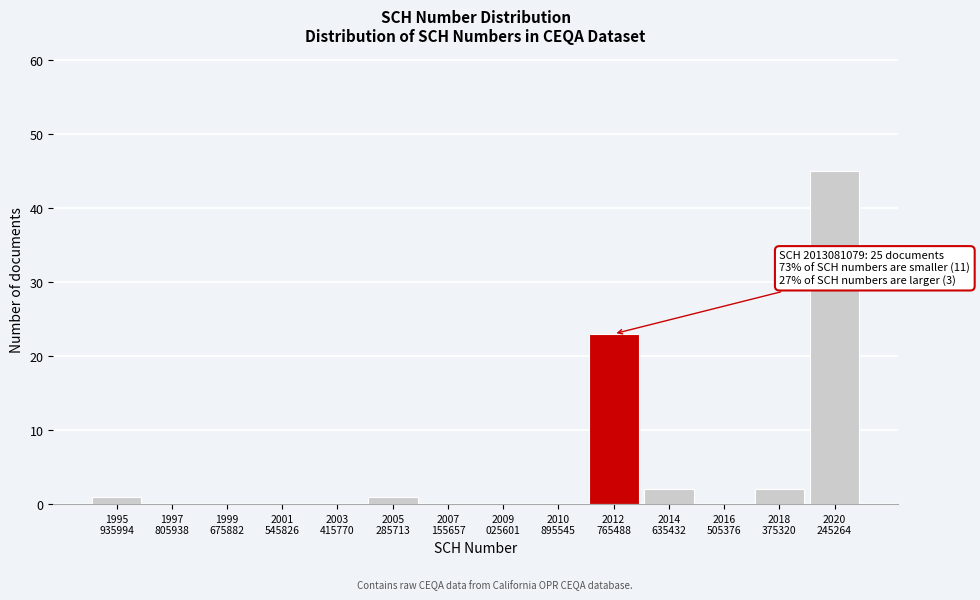

What is the sum of all values?

74